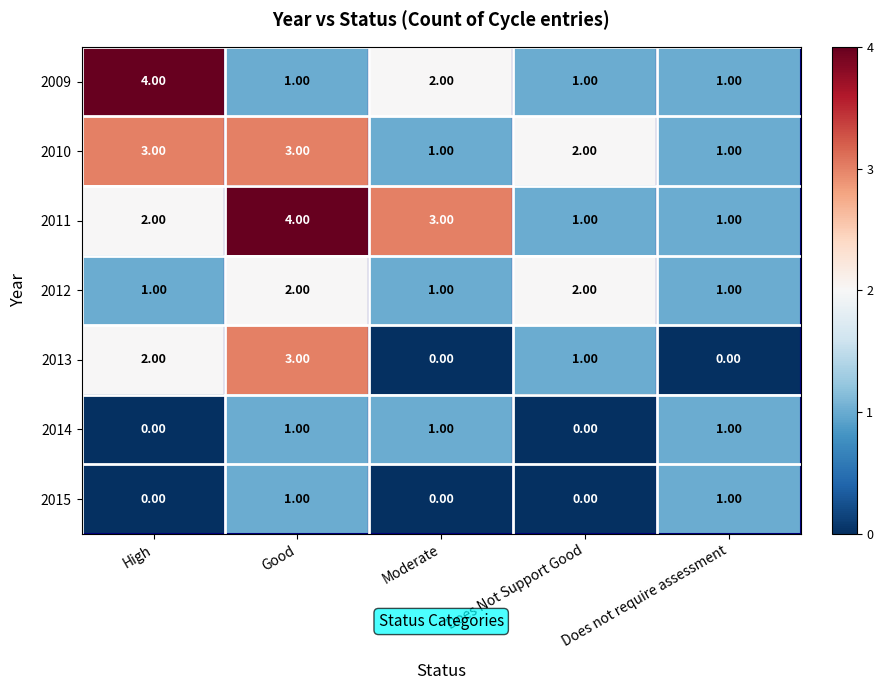

Between High and Good, which series saw the biggest shift?

2009